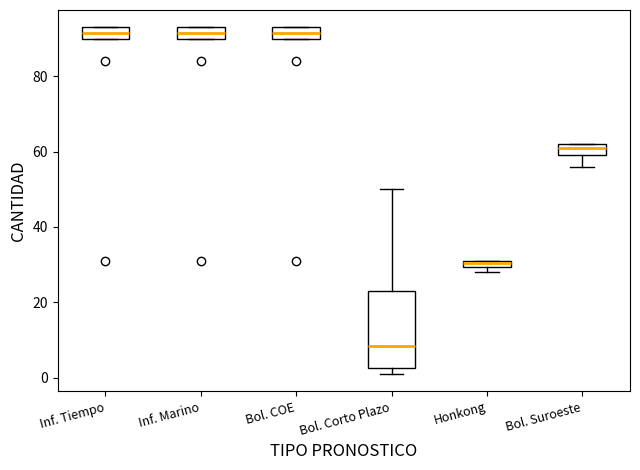

Which box is the tallest, from its lower edge to its upper edge?

Bol. Corto Plazo